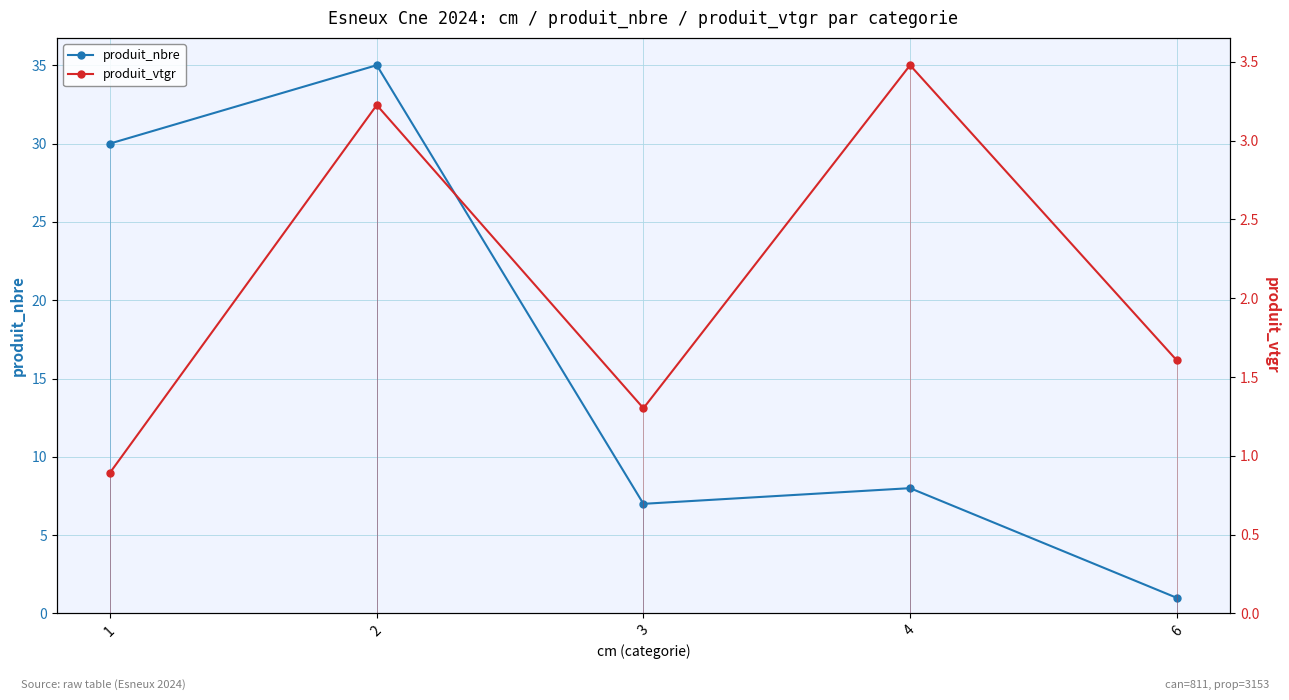

What is the difference between the second highest and minimum values in the produit_vtgr series?

2.3